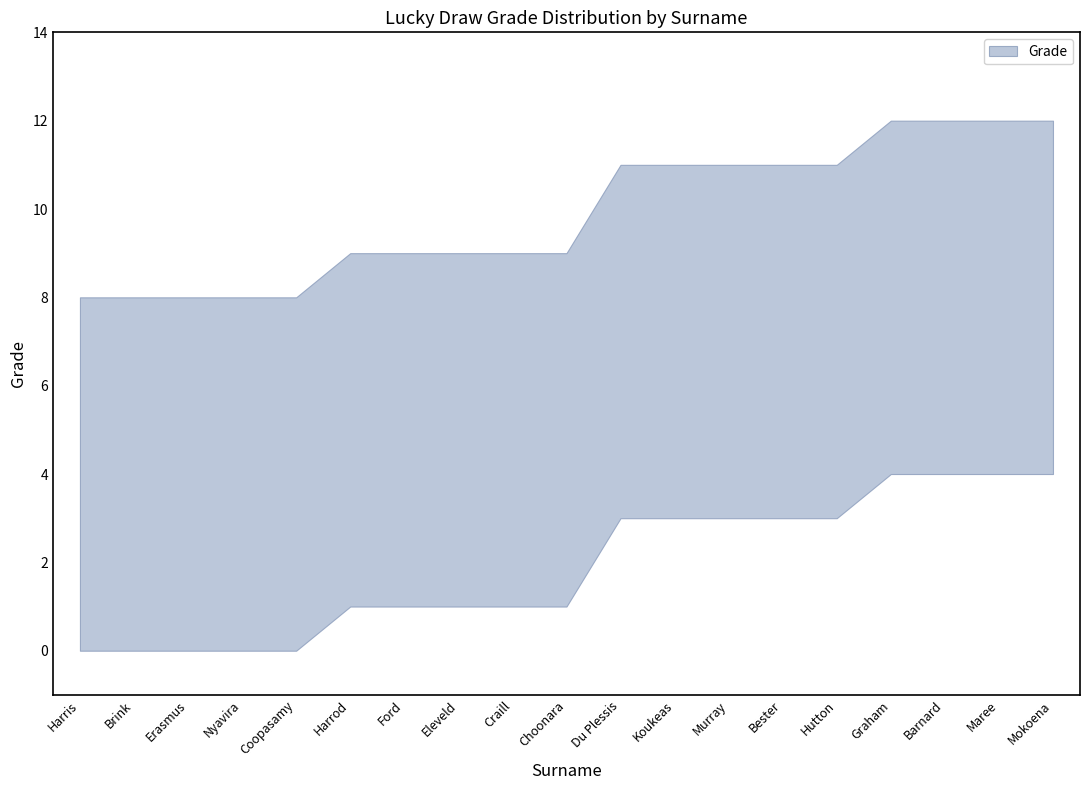

Count the number of categories in the chart.

19